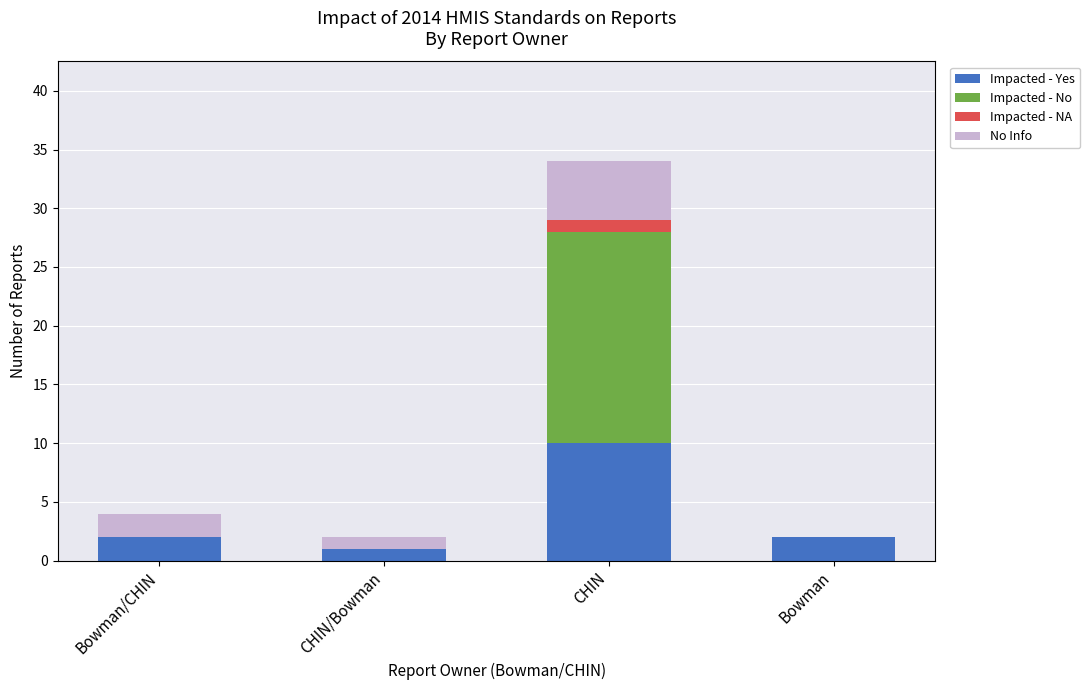

What is the highest value of the Impacted - Yes series?

10